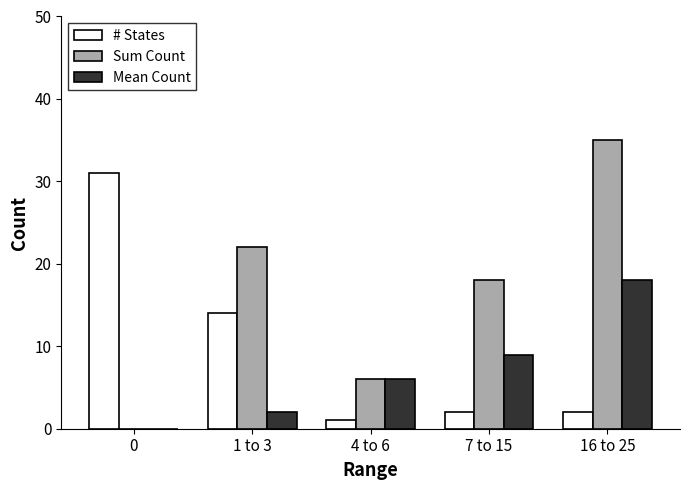

What is the average value of the Sum Count series?

16